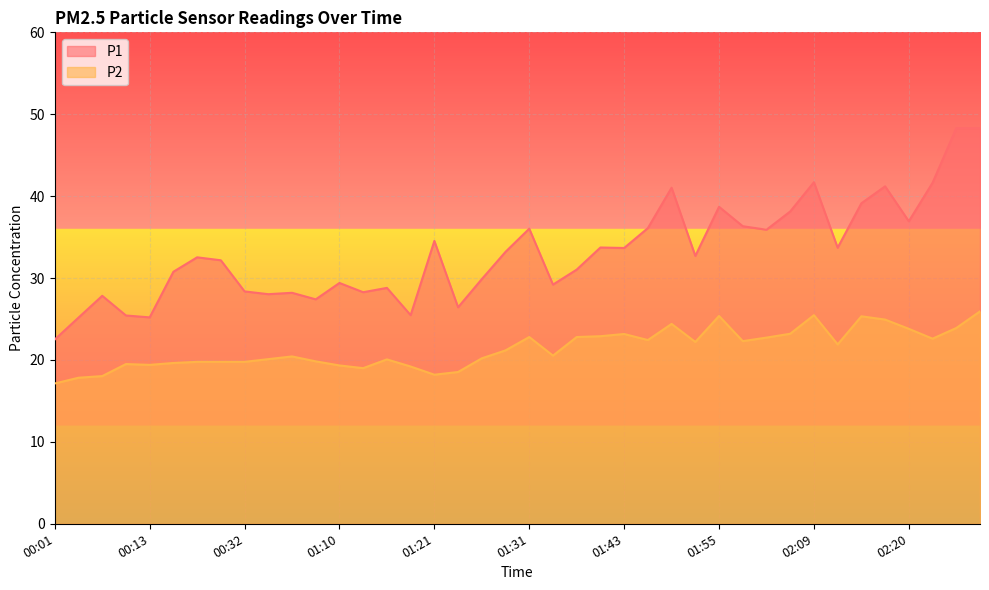

The value of P1 at 02:00 is 50.9. True or false?

False